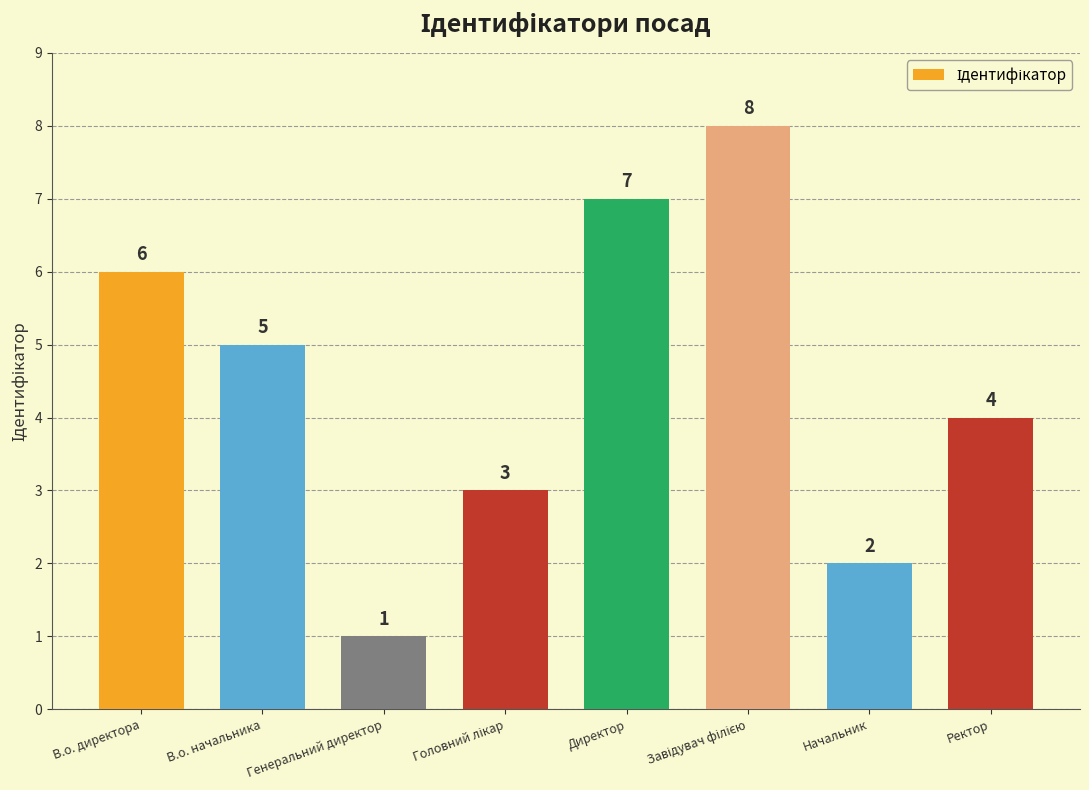

What position from the left is В.о. директора?

1